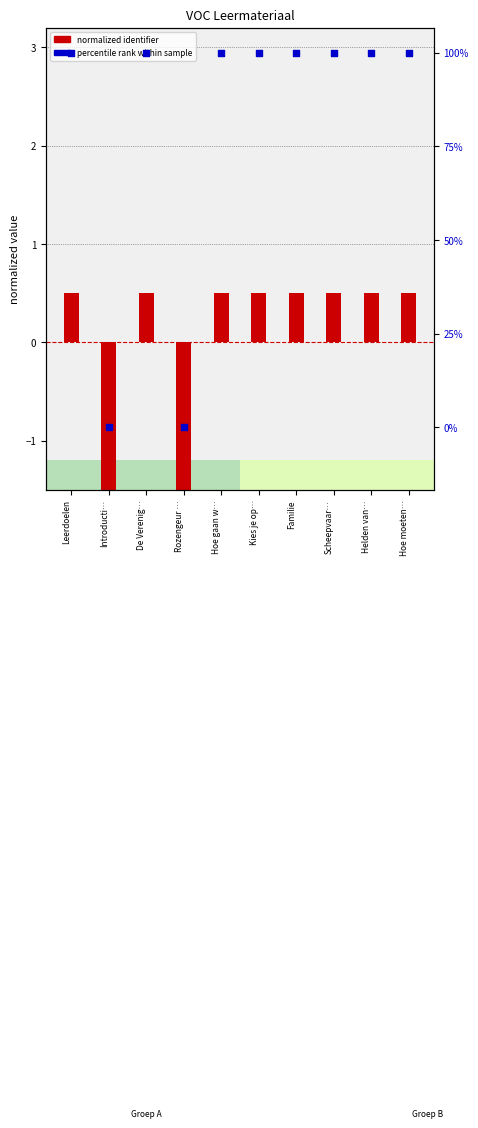

Which series has the widest spread of Y values?

percentile rank within sample